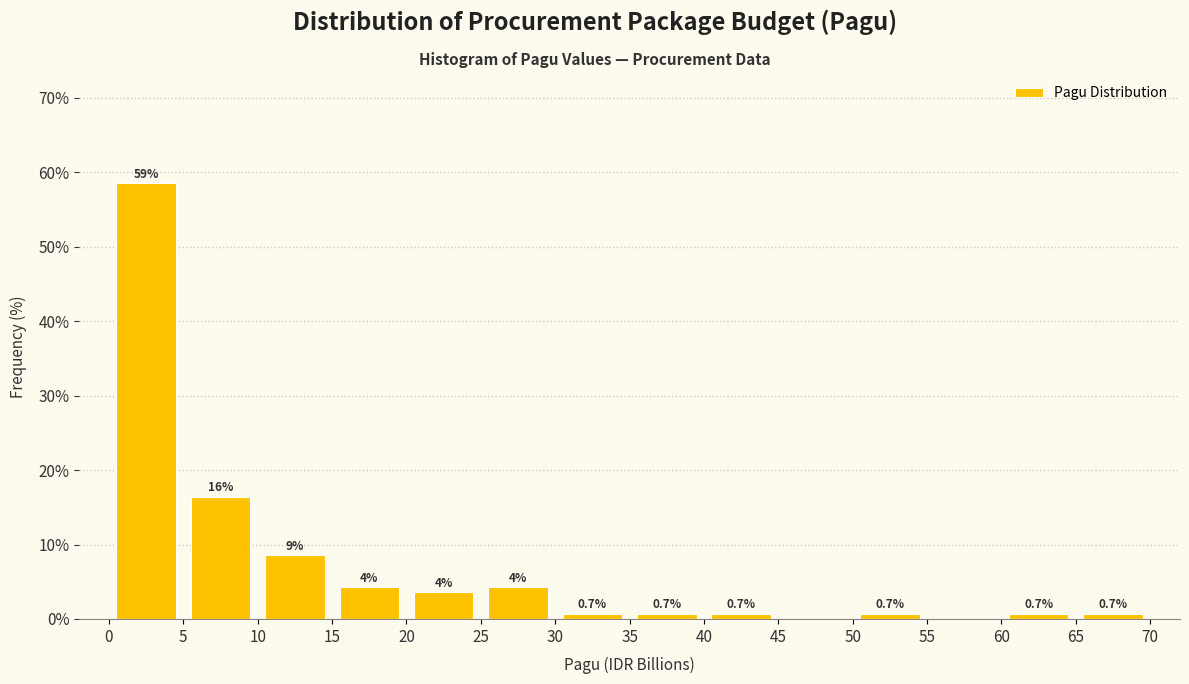

Over which range of the x-axis is the bar tallest?

0 to 5